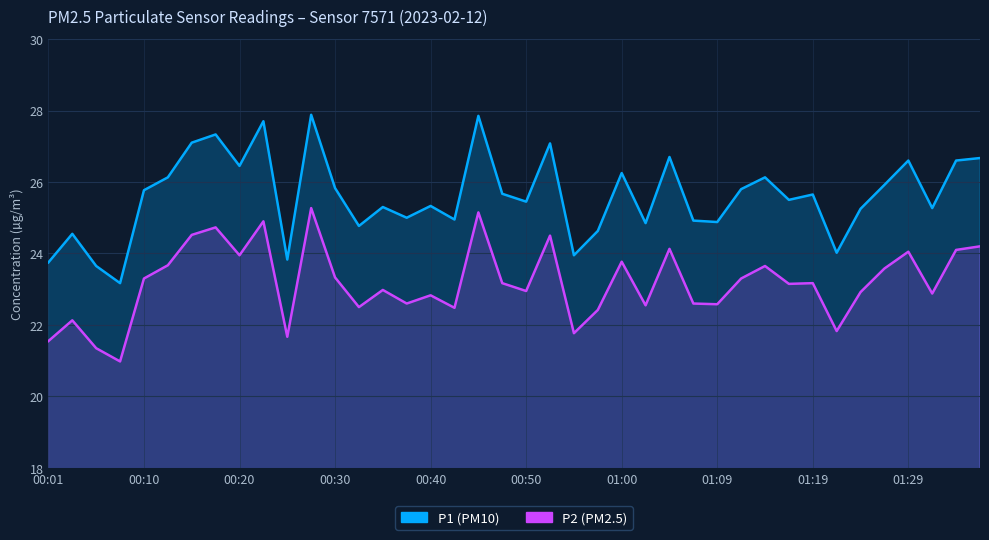

The value of P2 at 01:09 is 10.2. True or false?

False